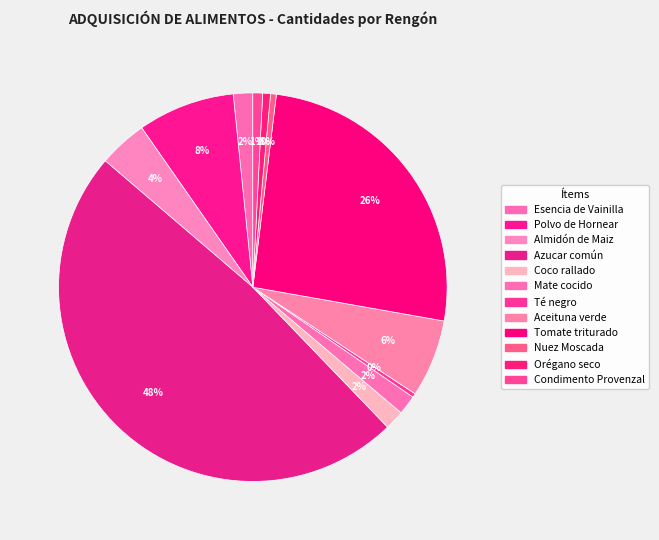

How many slices are in this pie chart?

12